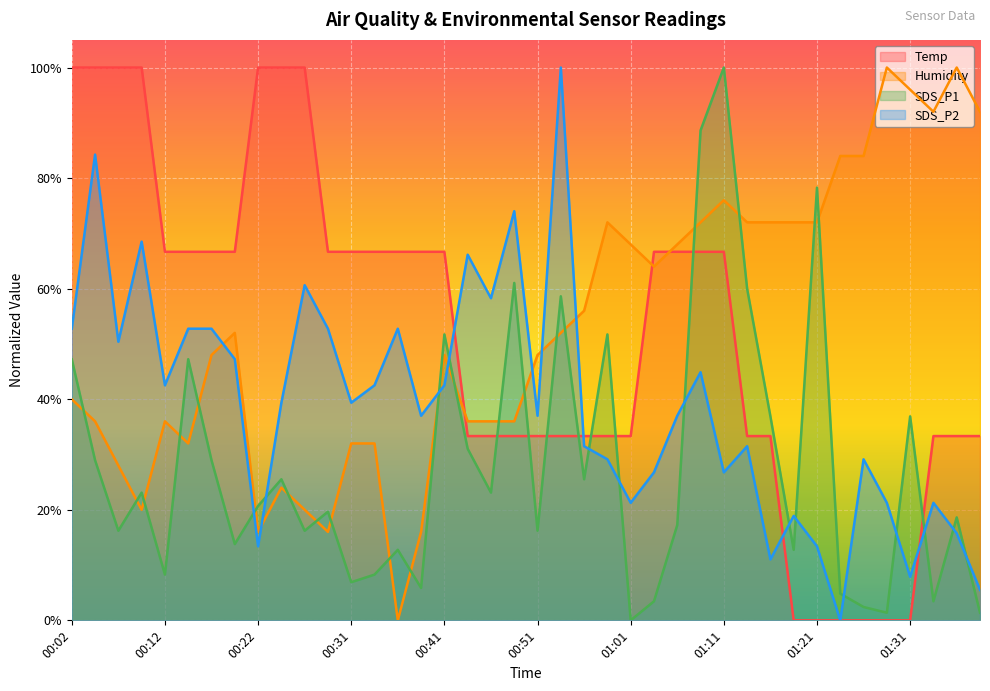

Does the chart display data point markers on the line(s)?

No